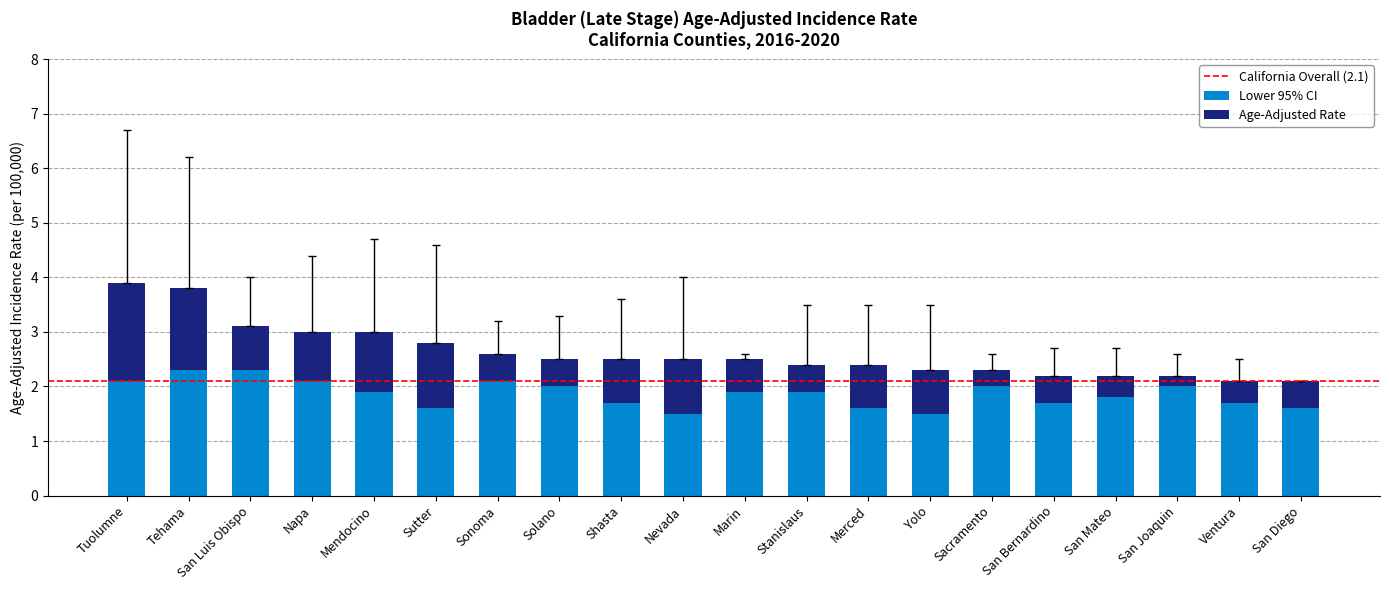

The Lower 95% CI series shows 1.6 at Merced. True or false?

True